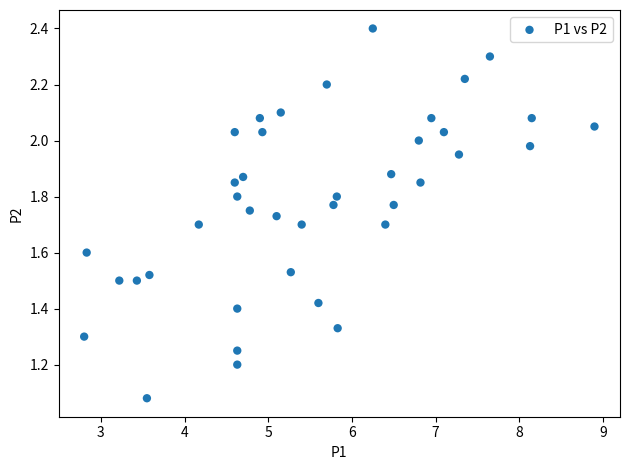

What is the range of X values (max minus min)?

6.1